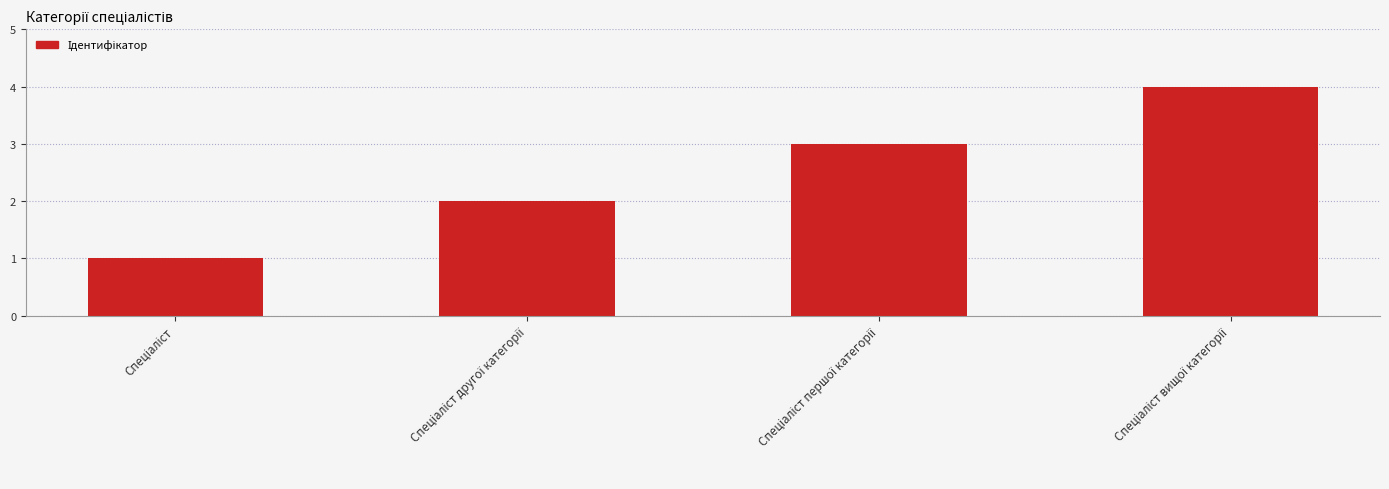

What is the maximum value shown in the chart?

4